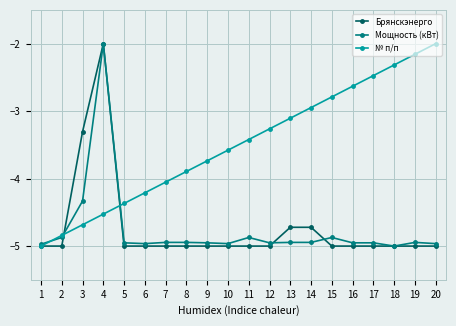

Which series ends up on top after the final intersection of Мощность (кВт) and № п/п?

№ п/п